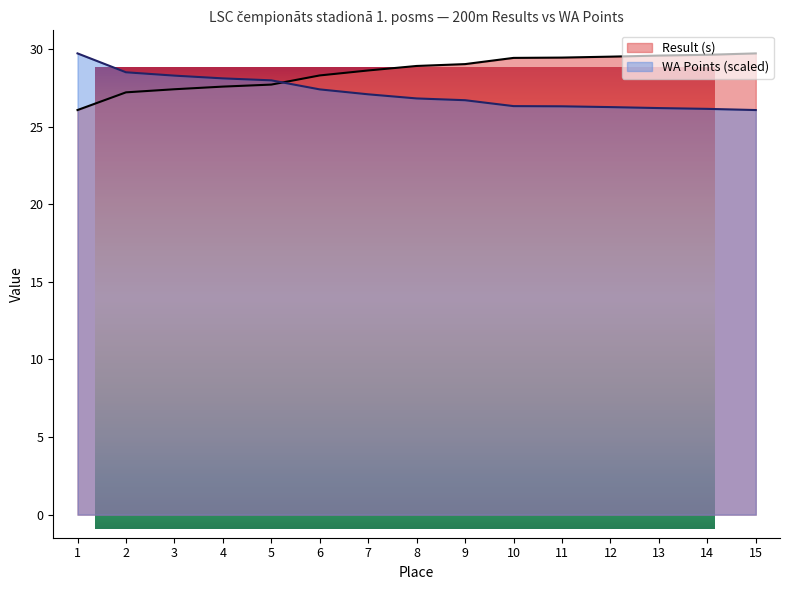

What is the value of the WA Points point at the 7th from the left?

27.1